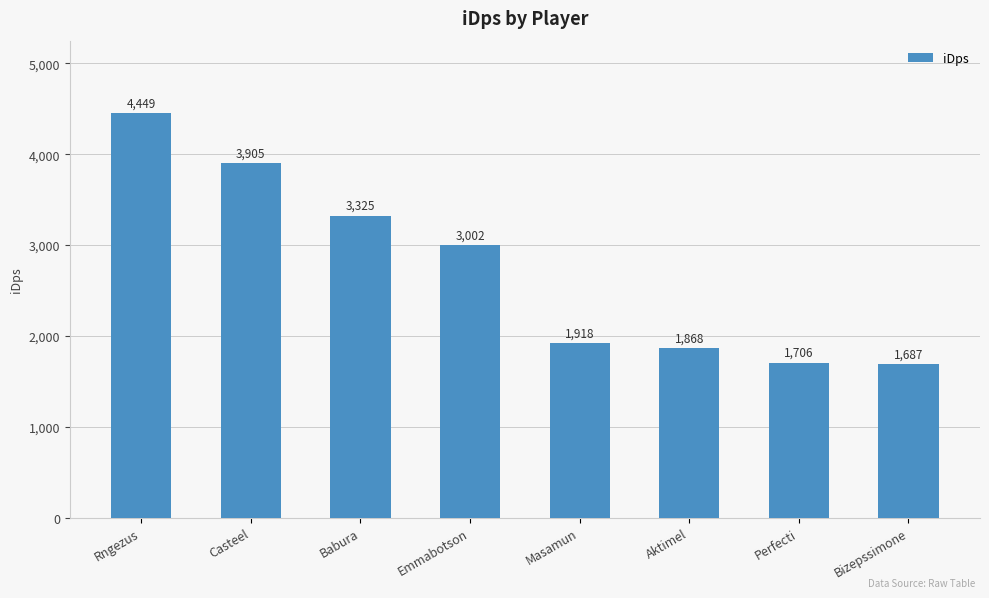

Rank the categories by value from highest to lowest.

Rngezus, Casteel, Babura, Emmabotson, Masamun, Aktimel, Perfecti, Bizepssimone